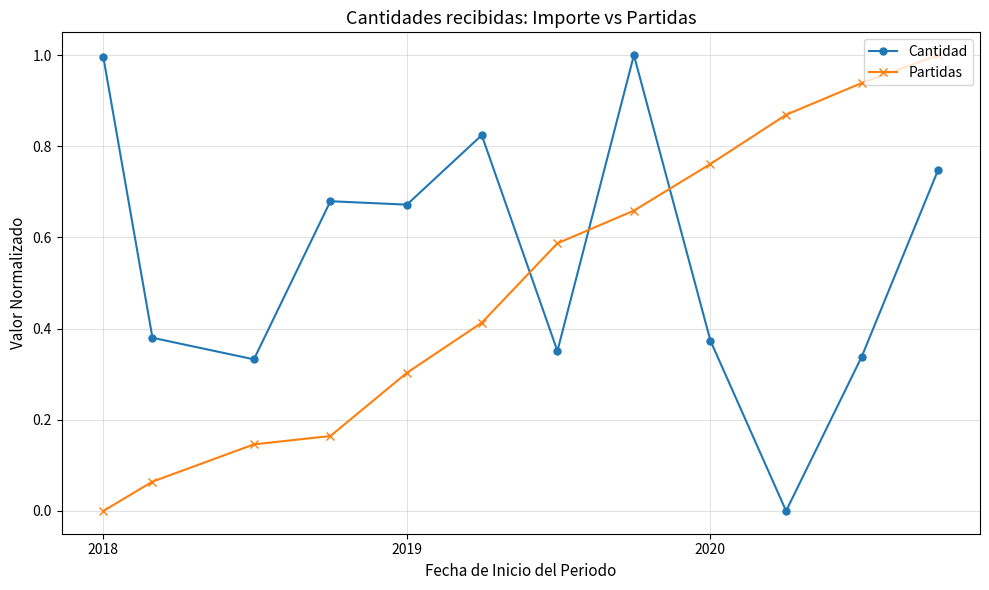

What is the difference between the maximum and minimum values in the Cantidad series?

1.0